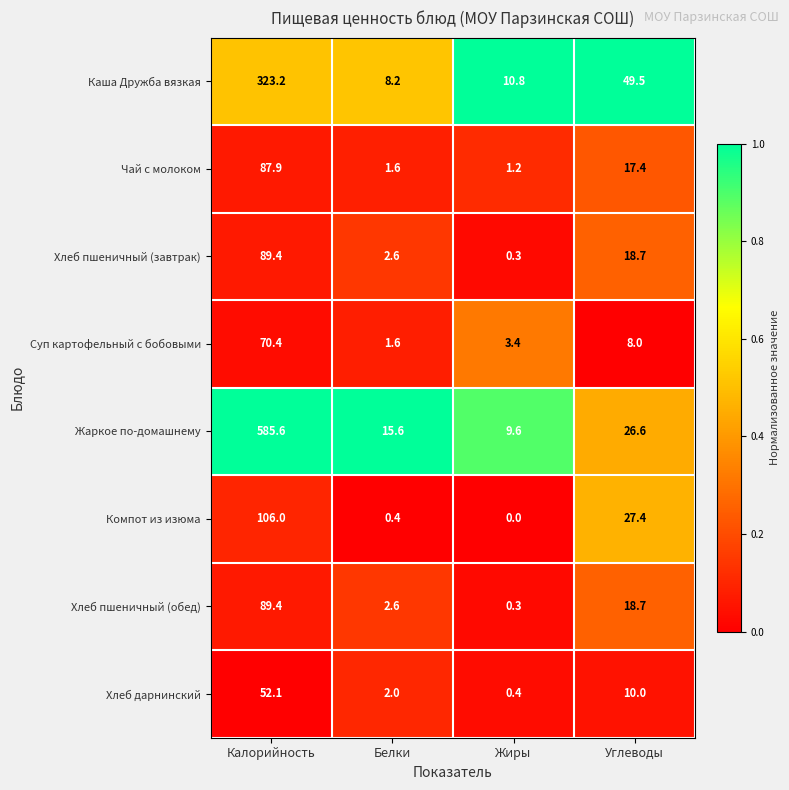

Which series has the largest total across all categories?

Жаркое по-домашнему